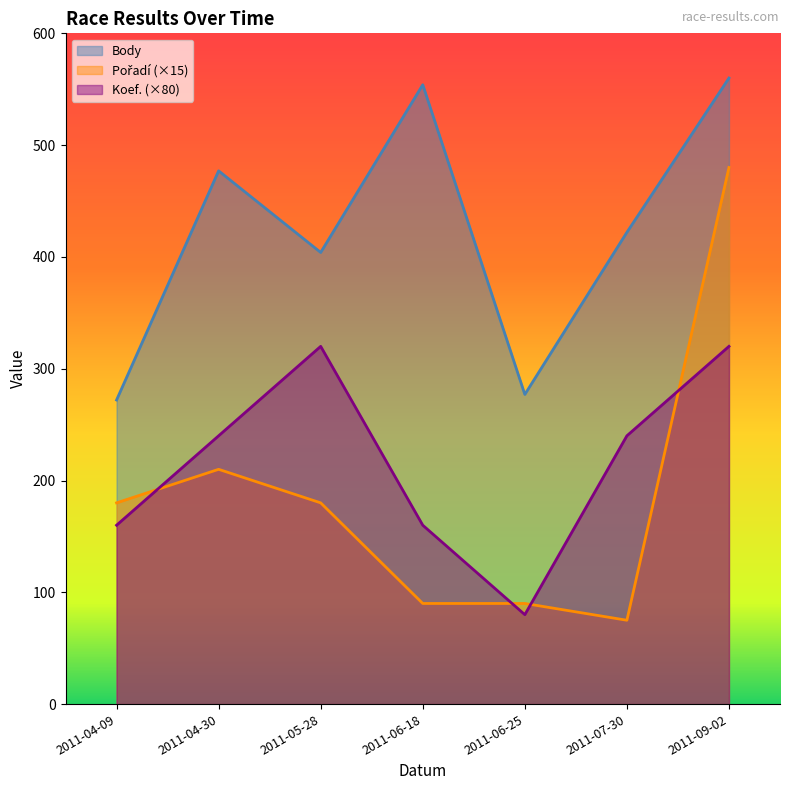

Where does the Body series first go above 422?

2011-04-30